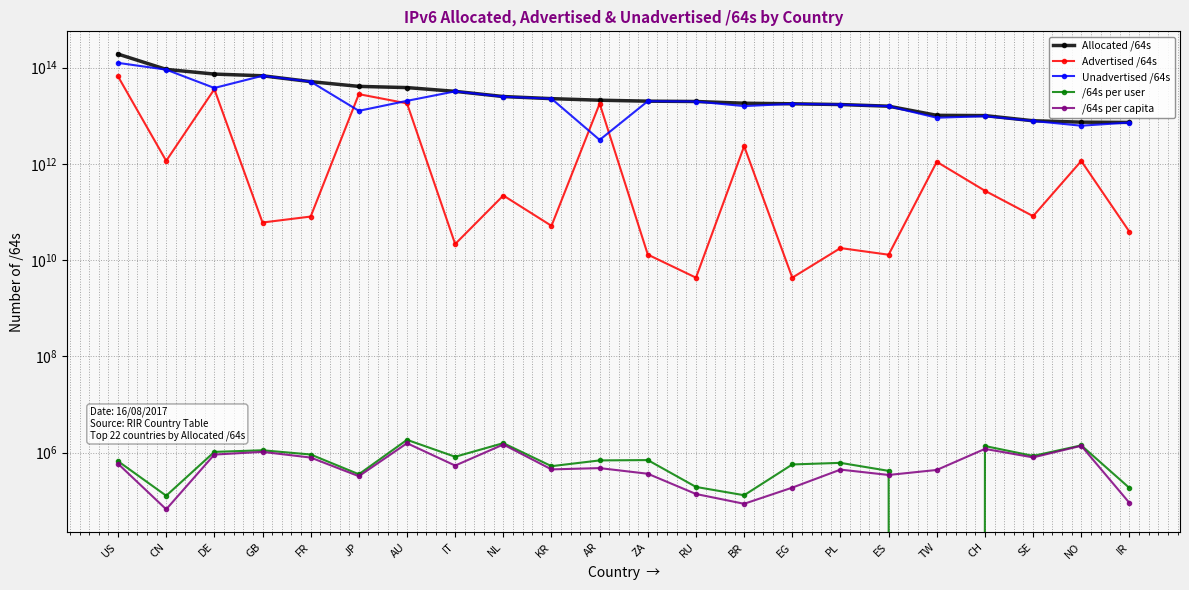

True or false: Allocated /64s and /64s per user cross at least once.

False